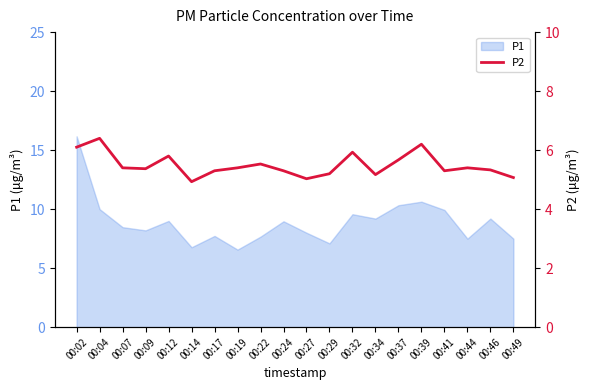

Reading left to right, extract all data points from this chart.

6.1	6.4	5.4	5.4	5.8	4.9	5.3	5.4	5.5	5.3	5.0	5.2	5.9	5.2	5.7	6.2	5.3	5.4	5.3	5.1